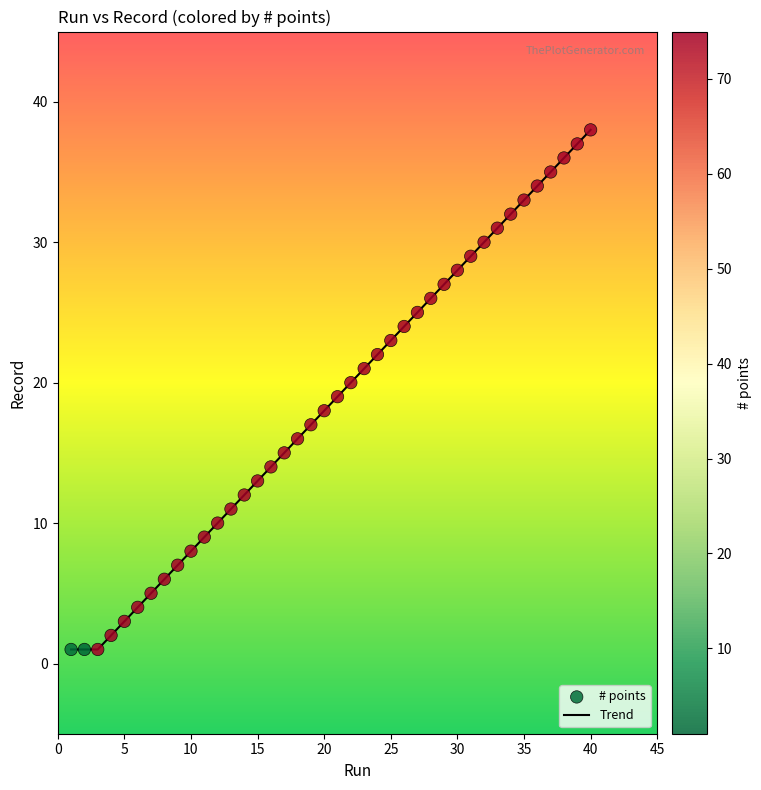

How many lines are shown in the chart?

1